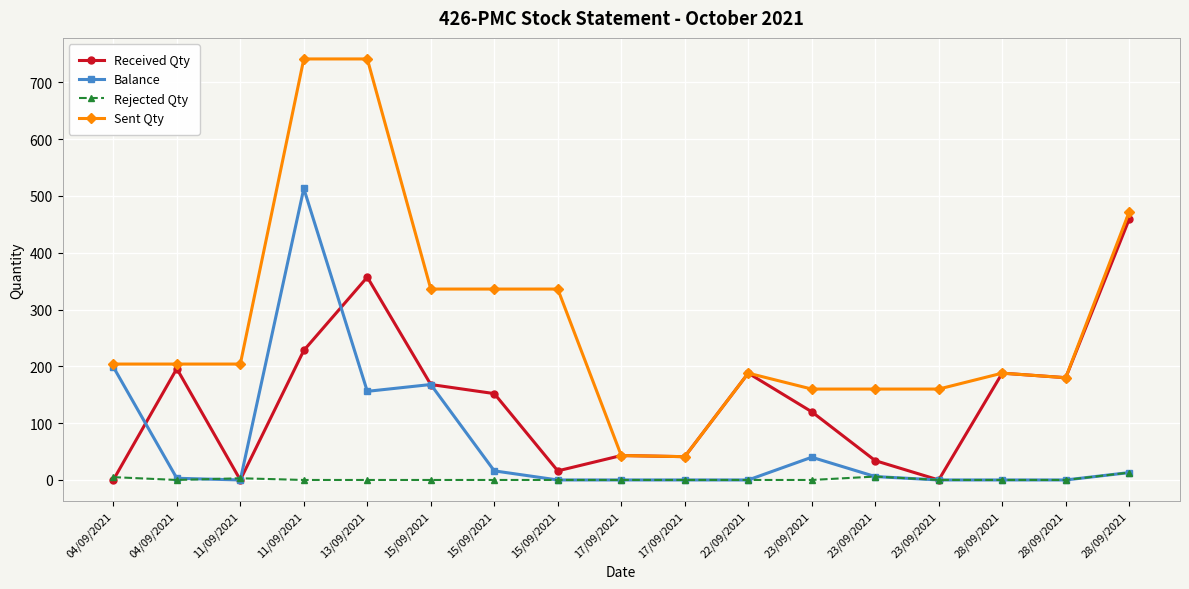

Where is Balance nearest to the value 256?

04/09/2021